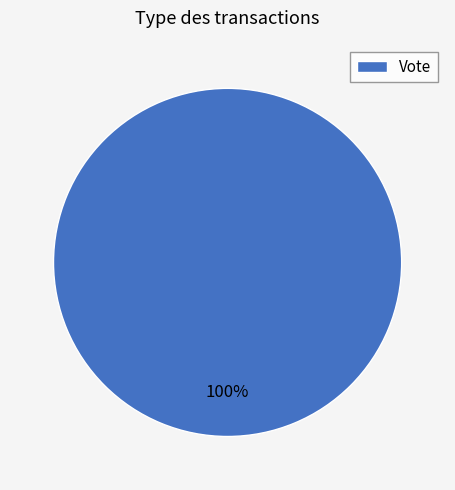

Is it true that Vote is 100% of the pie?

True